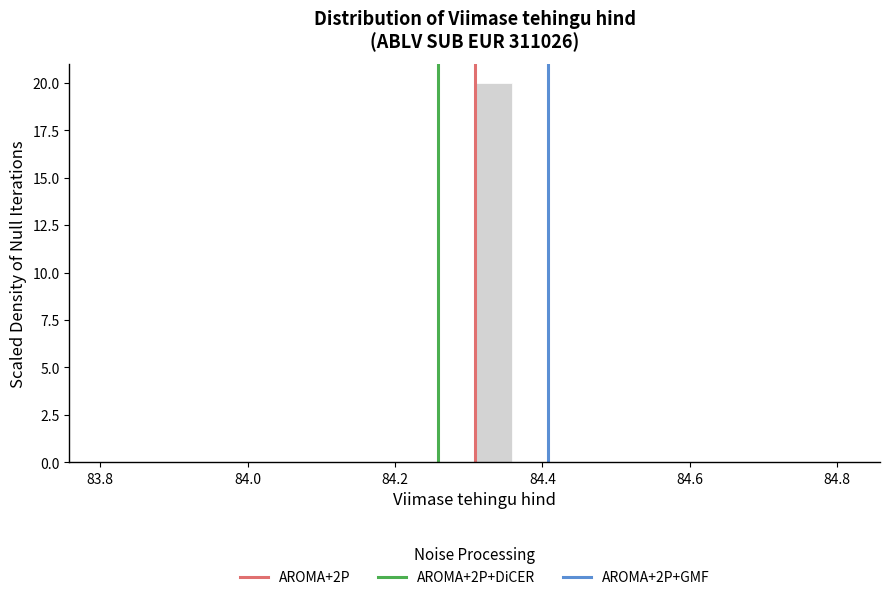

Around what value on the x-axis is the tallest bar? Give the approximate position of its centre, as read against the axis.

84.34